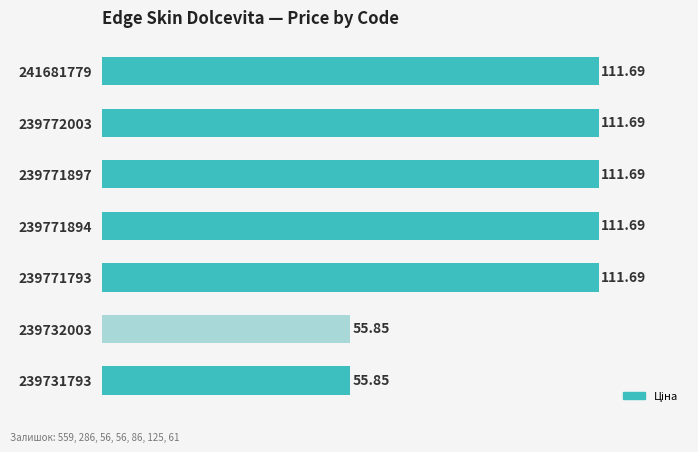

What is the smallest value displayed?

55.9